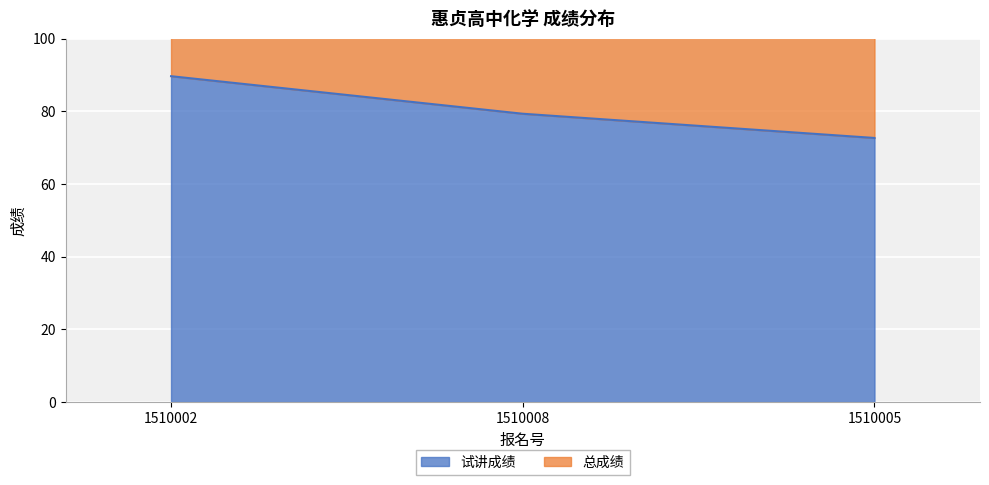

What is the ratio of the value at 1510002 to the value at 1510008?

1.1